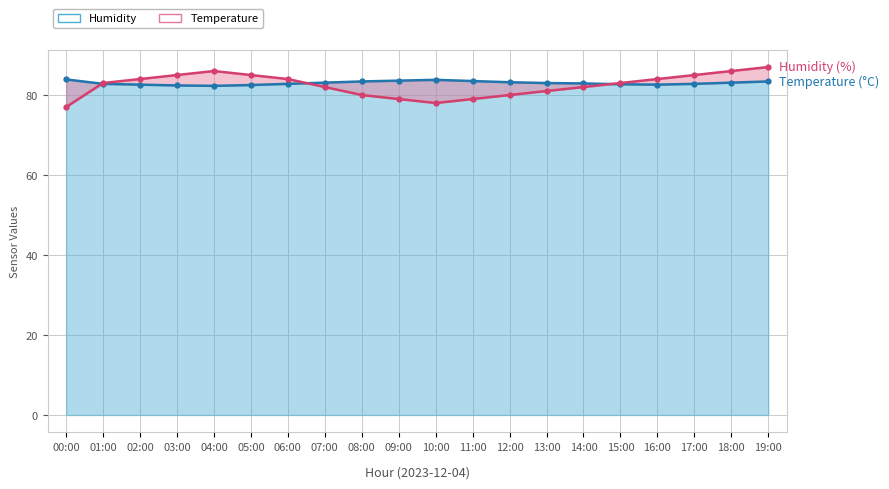

Is the value of humidity at 03:00 greater than the value of temperature at 02:00?

No